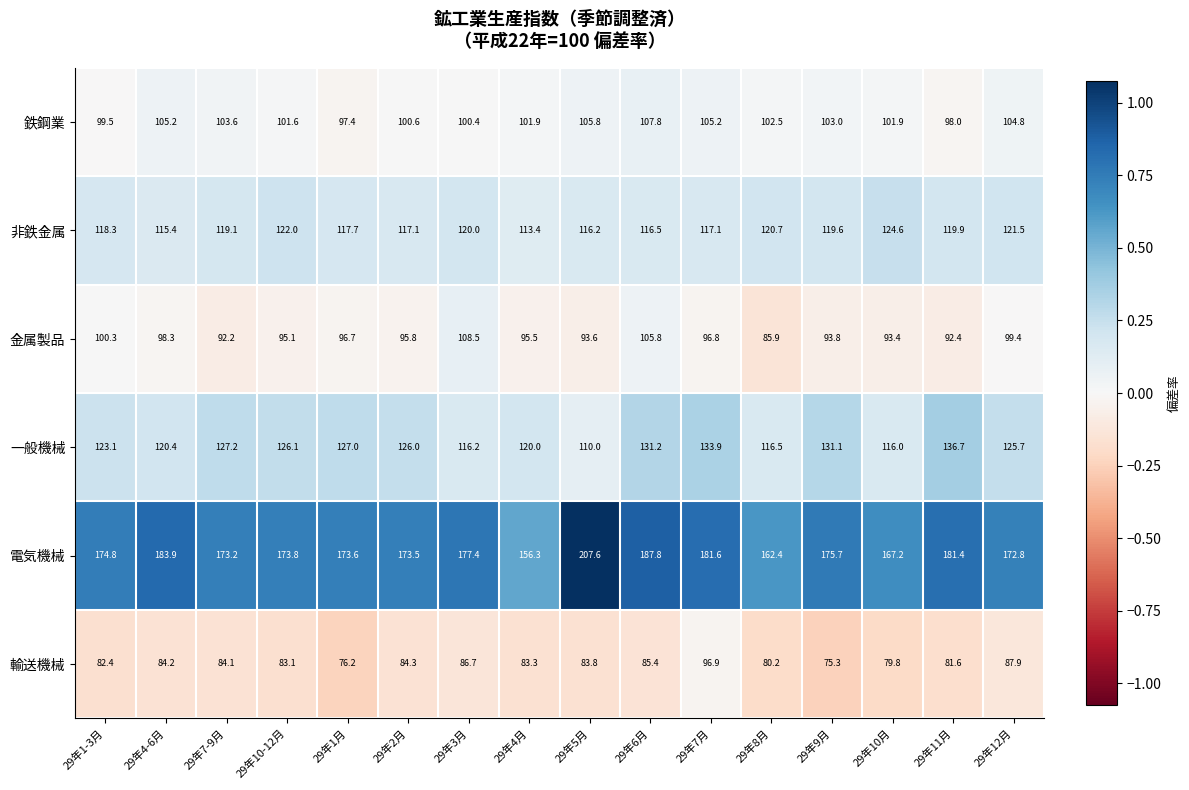

What is the total value across all series at 29年7月?

731.5